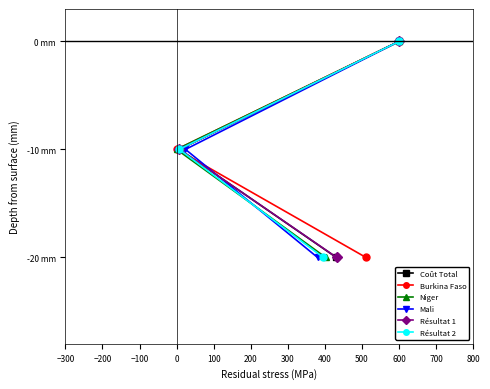

Which series has the widest spread of values?

Coût Total